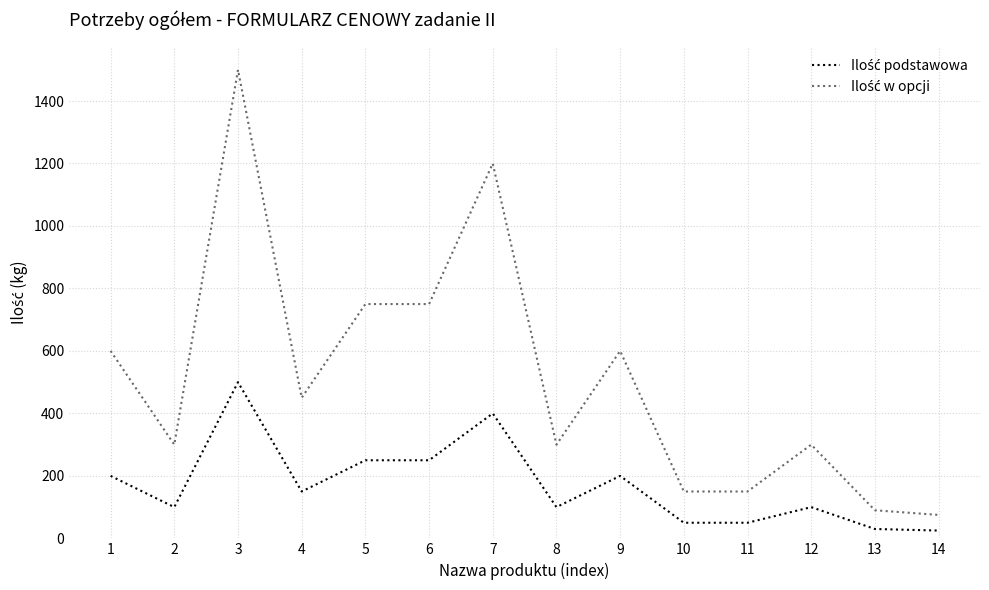

Count the number of data series in this chart.

2